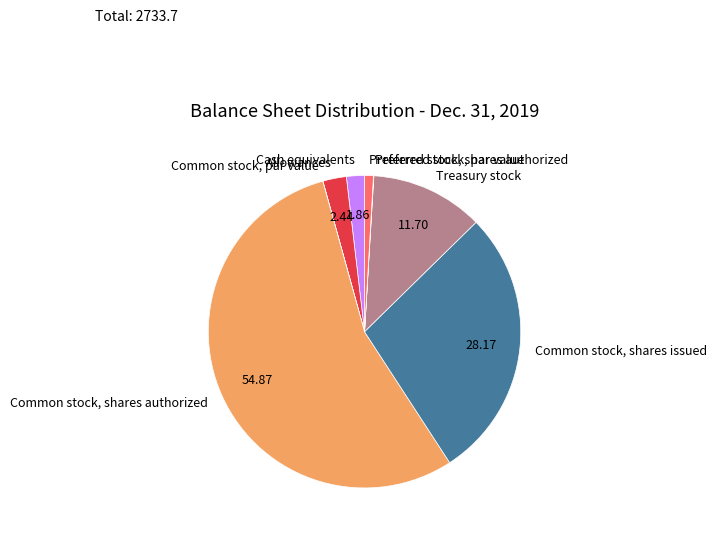

Is Common stock, shares authorized the majority of the pie?

Yes